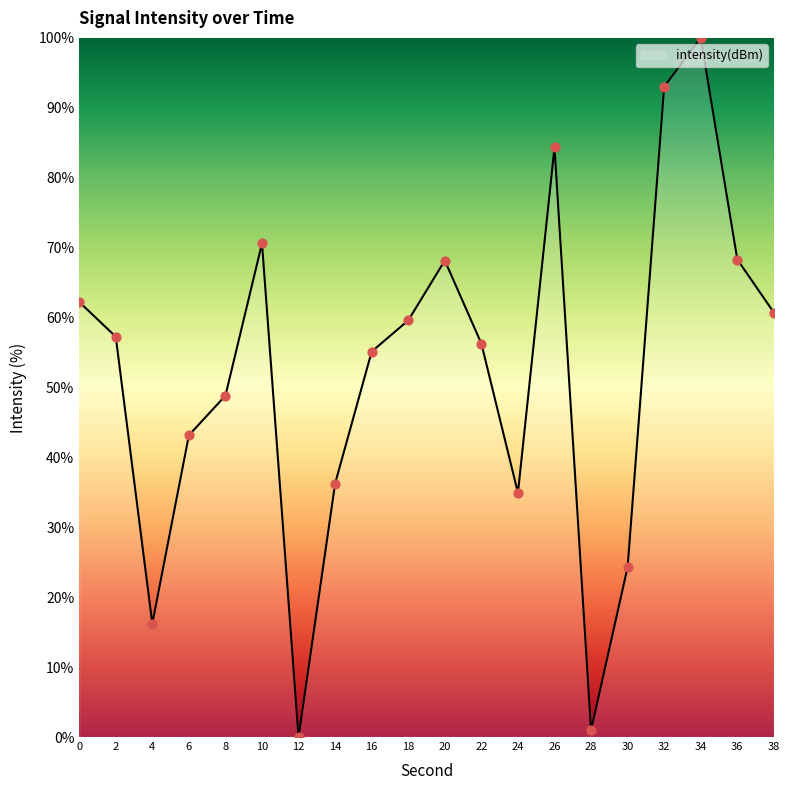

Between 2 and 8, which is larger?

2